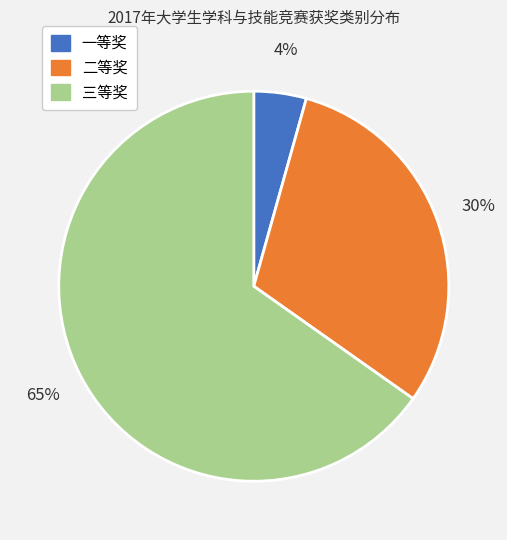

Which category has the smallest portion of the pie?

一等奖